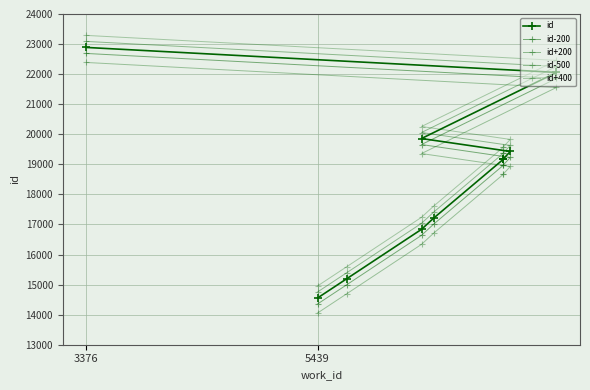

Is the value of id-500 at 7 greater than the value of id+400 at 2?

Yes